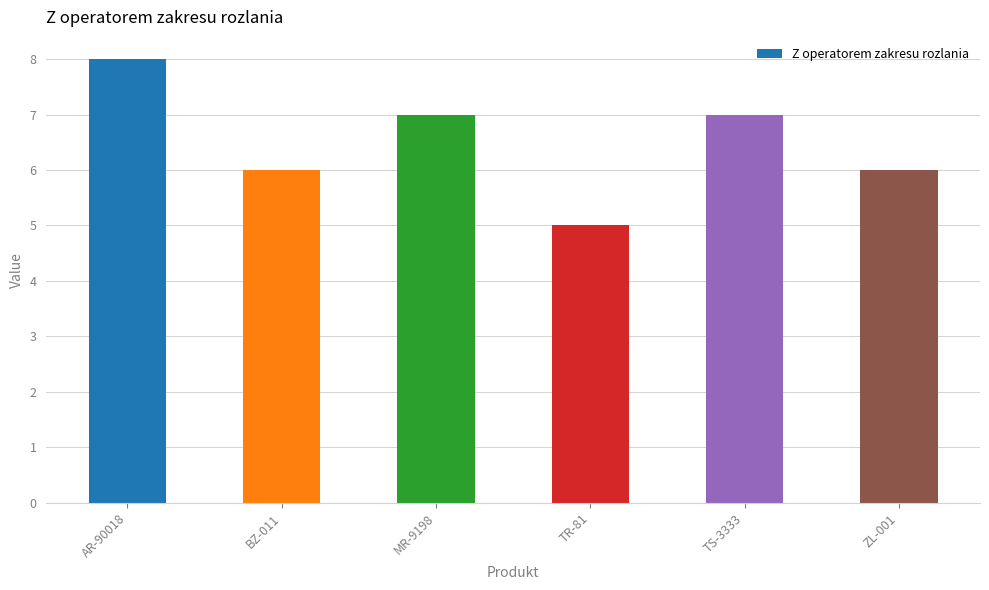

What is the sum of all values?

39